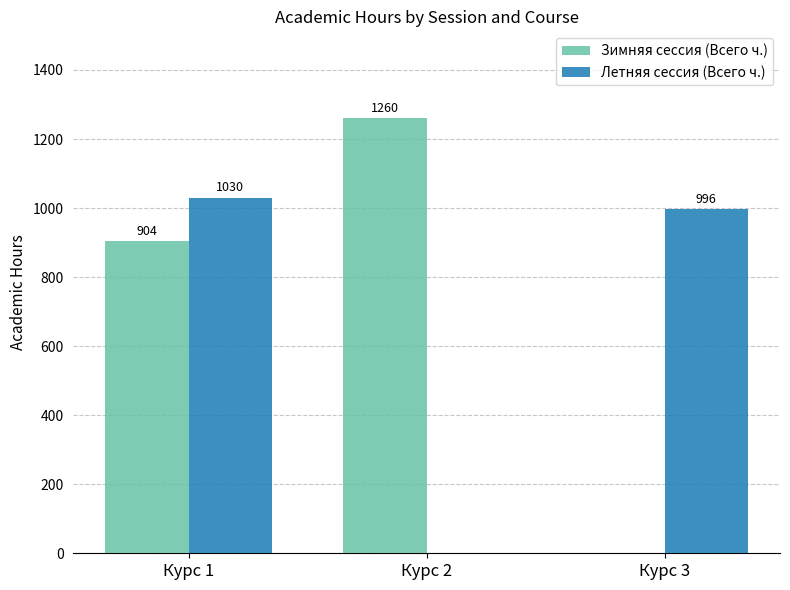

Between Курс 1 and Курс 2, which series saw the biggest shift?

Летняя сессия (Всего ч.)